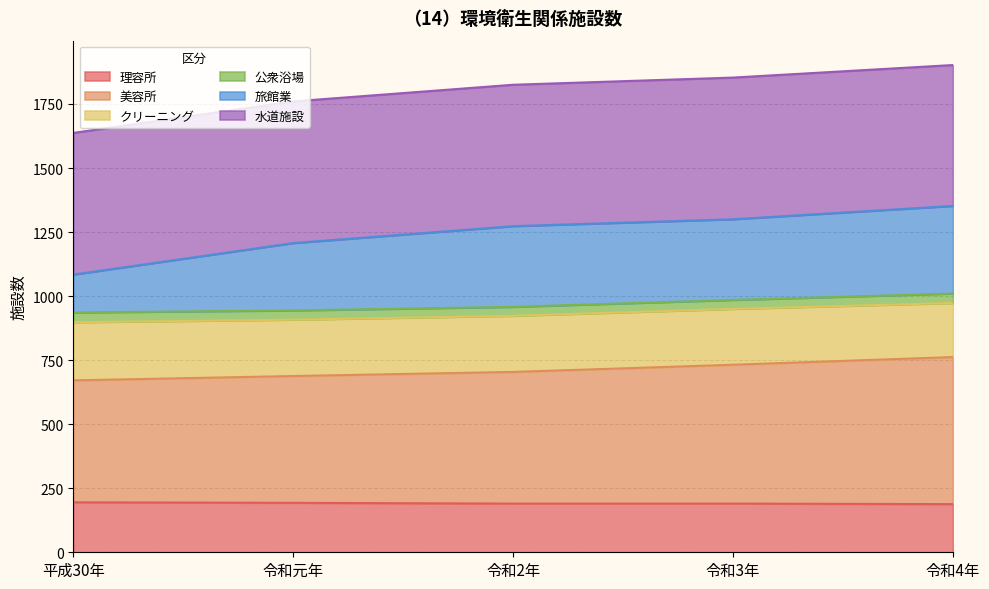

What is the minimum value for 理容所?

188